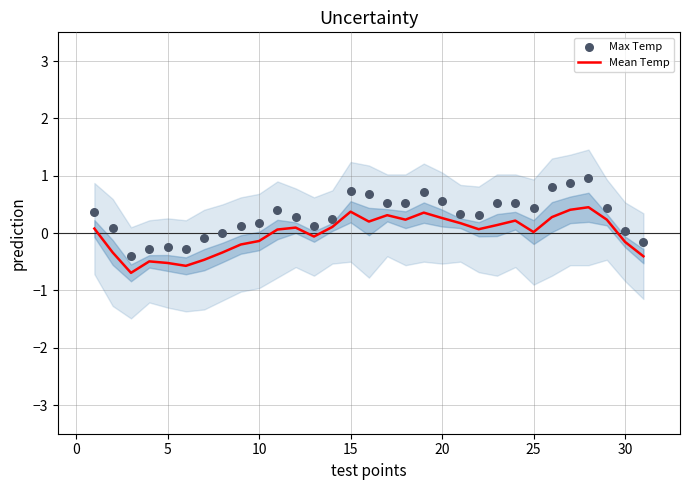

Is the value of Mean Temp at 23 greater than the value of Max Temp at 9?

Yes